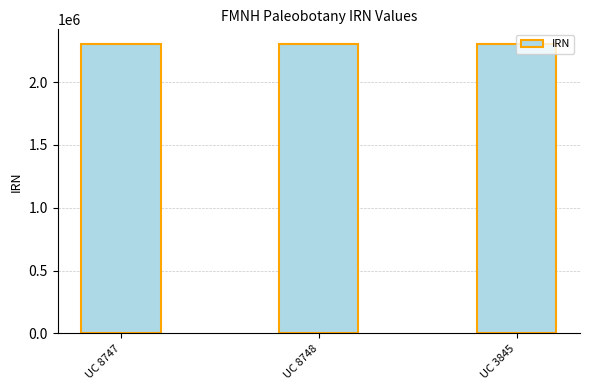

What is the average value?

2305663